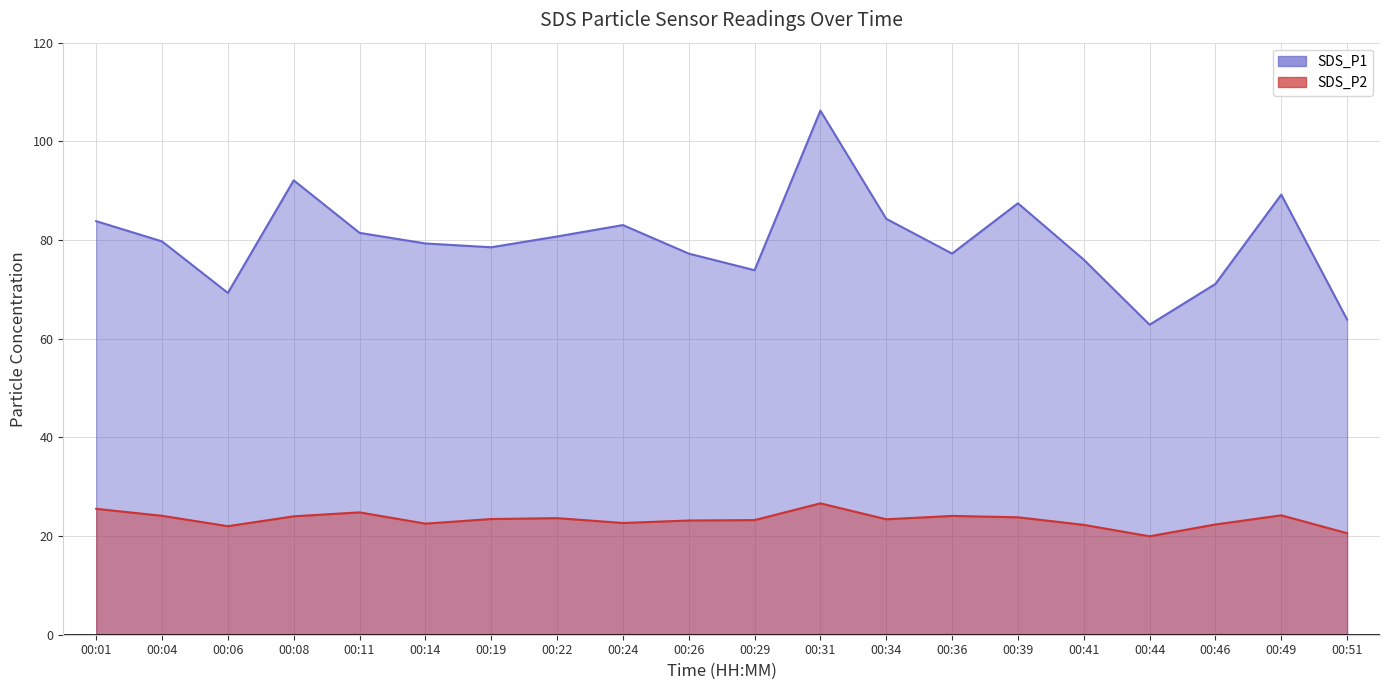

Rank the series at 00:14 from lowest to highest value.

SDS_P2, SDS_P1